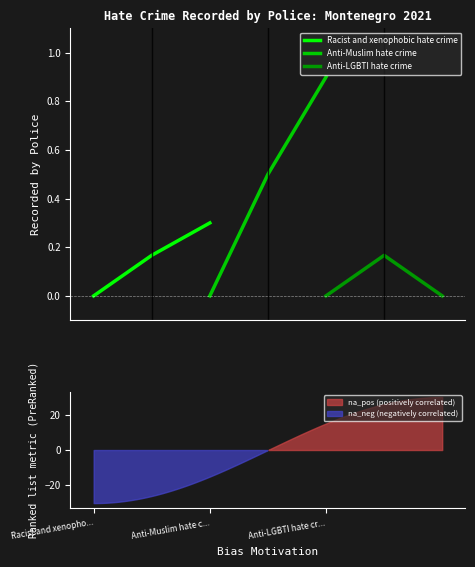

What is the maximum value for Racist and xenophobic hate crime?

0.3